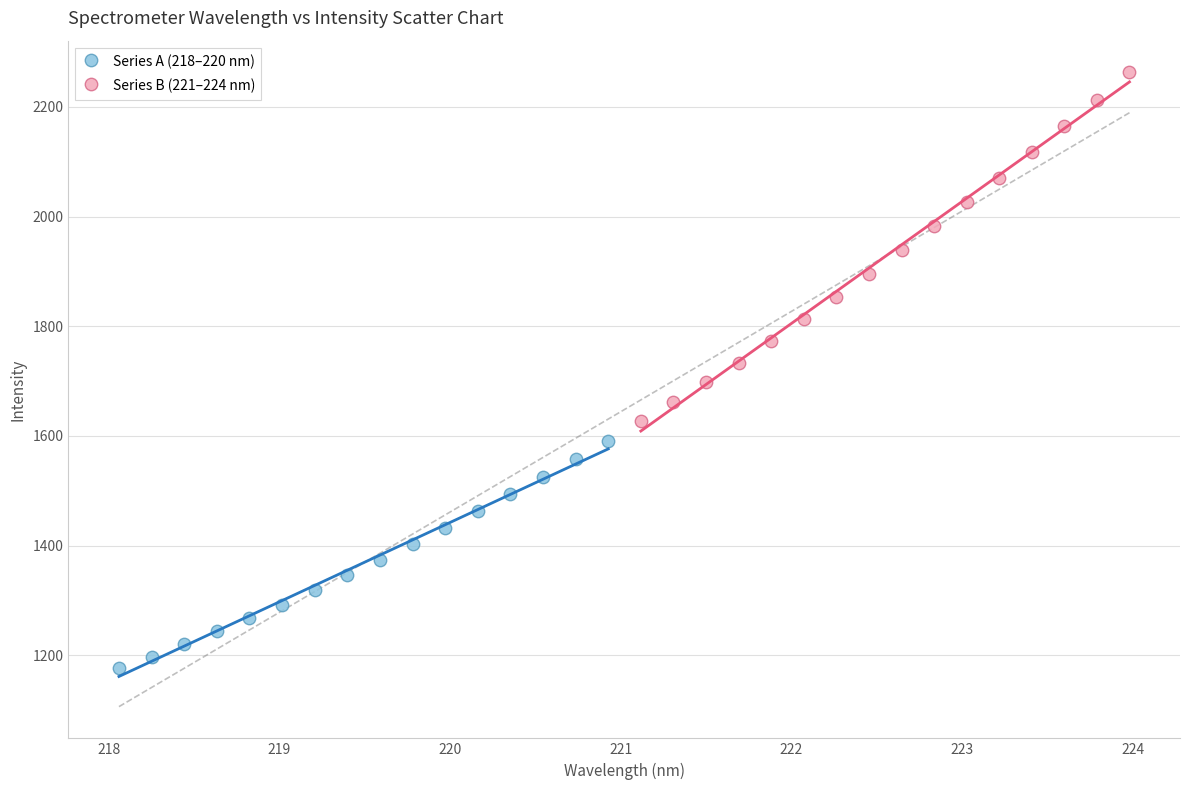

Which series has the widest spread of Y values?

Series B (221–224 nm)